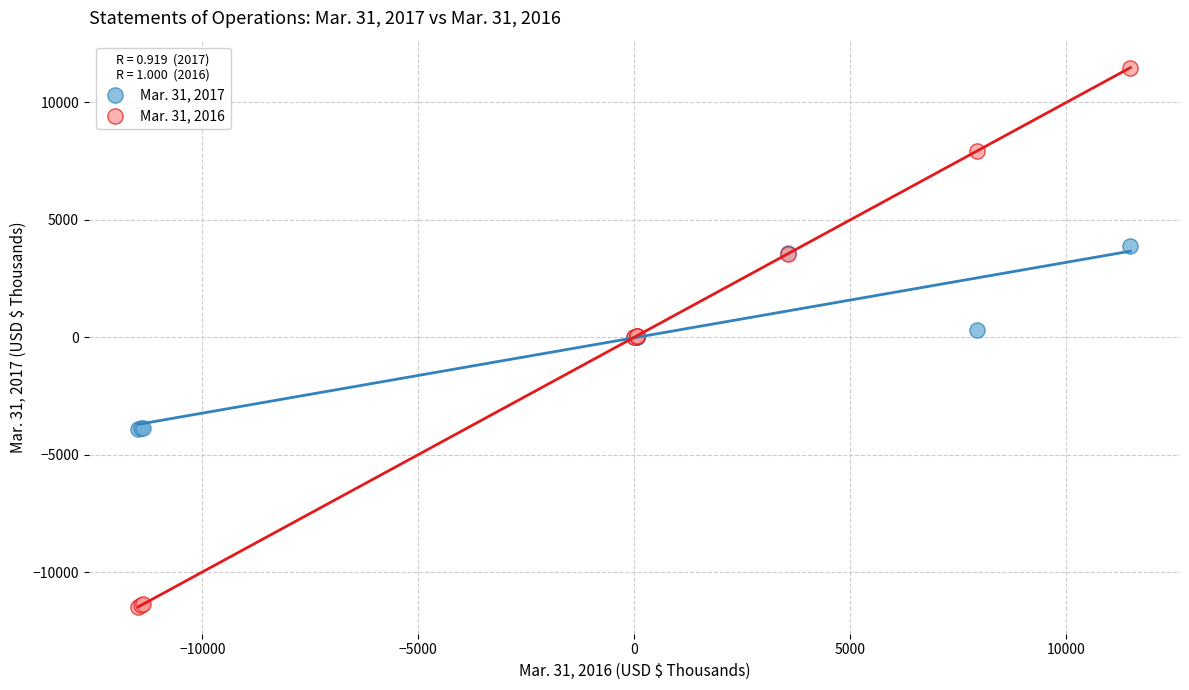

Which series reaches the minimum Y coordinate?

Mar. 31, 2016